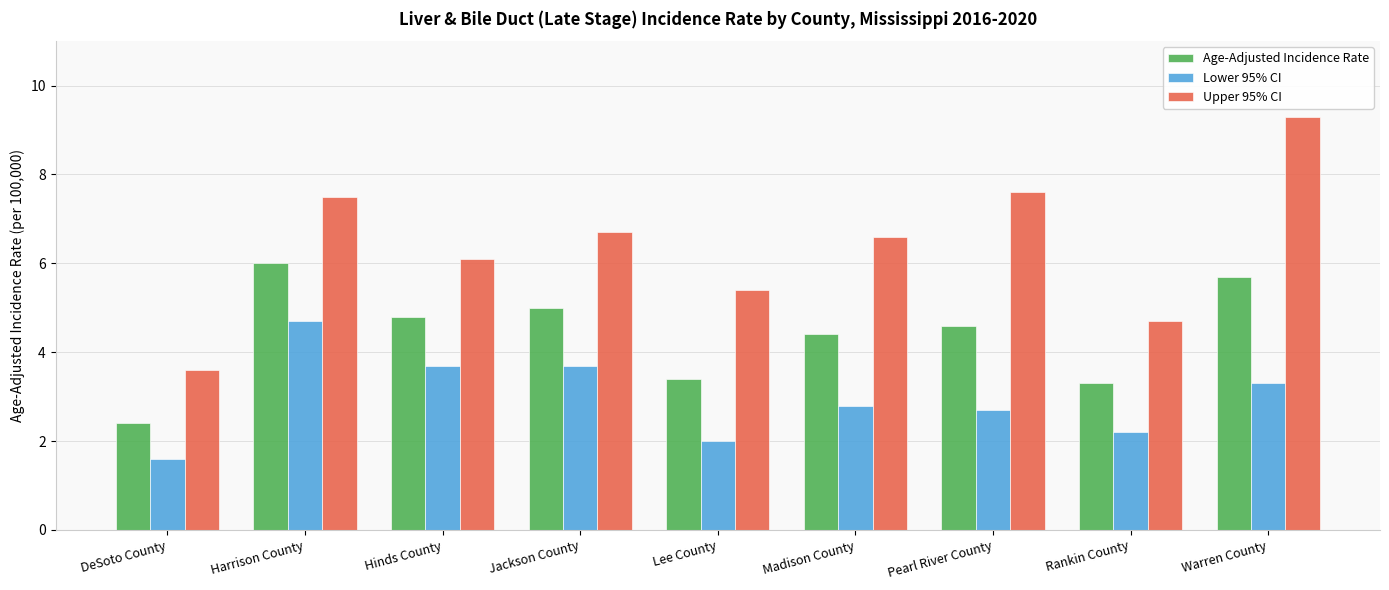

What position from the right is Harrison County?

8